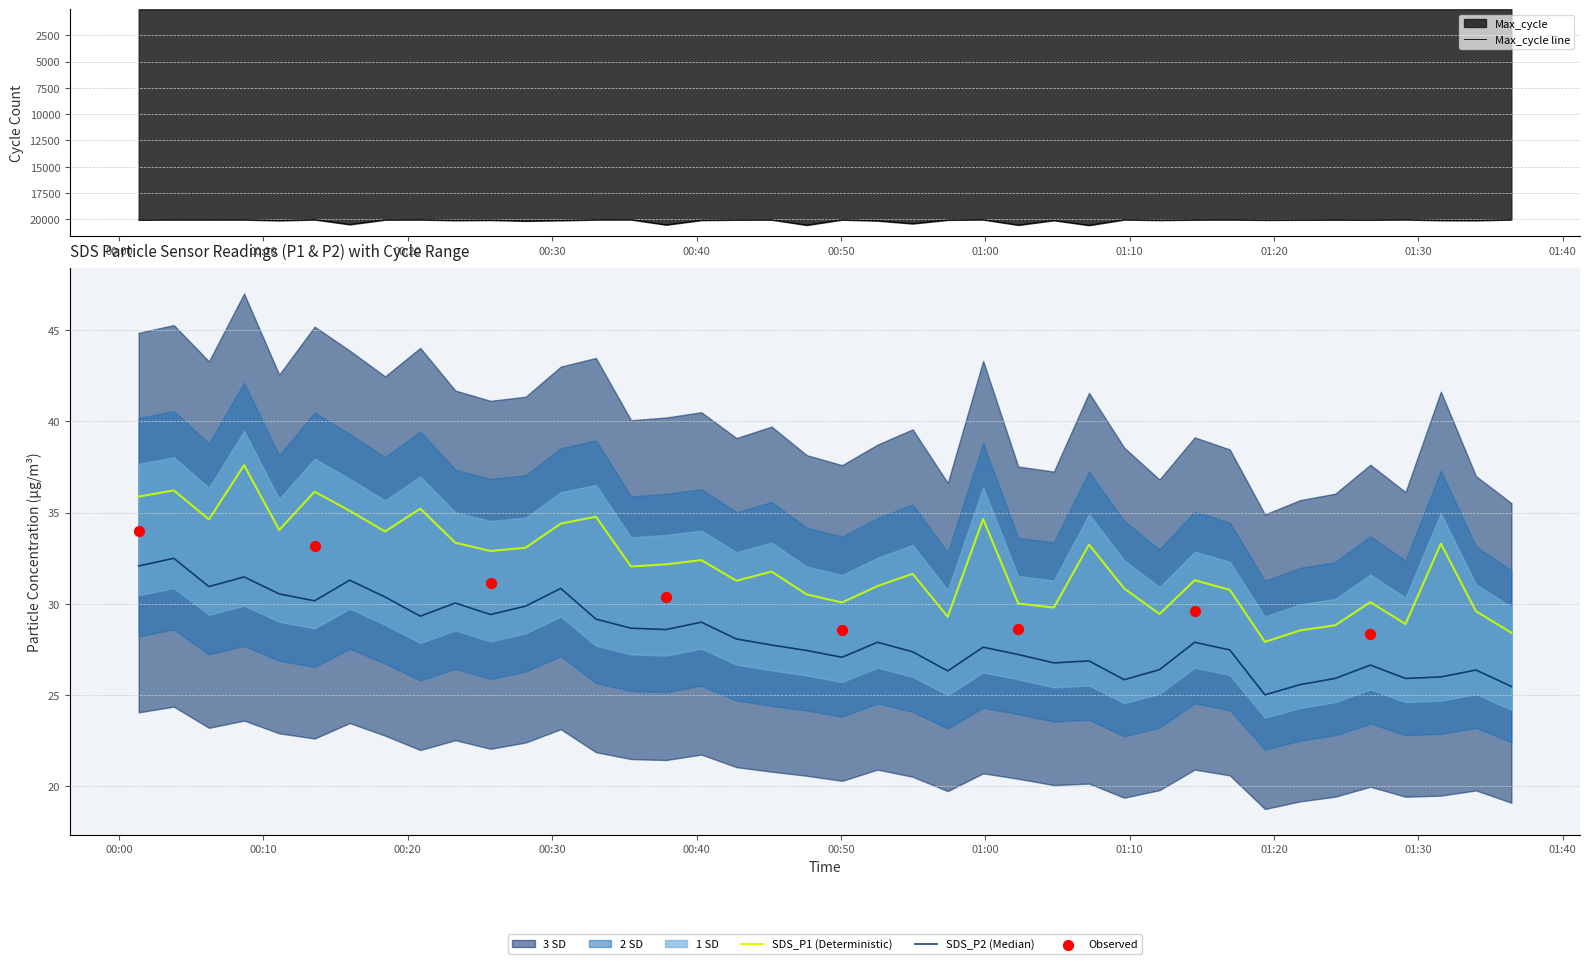

What is the maximum value for Max_cycle line?

20556